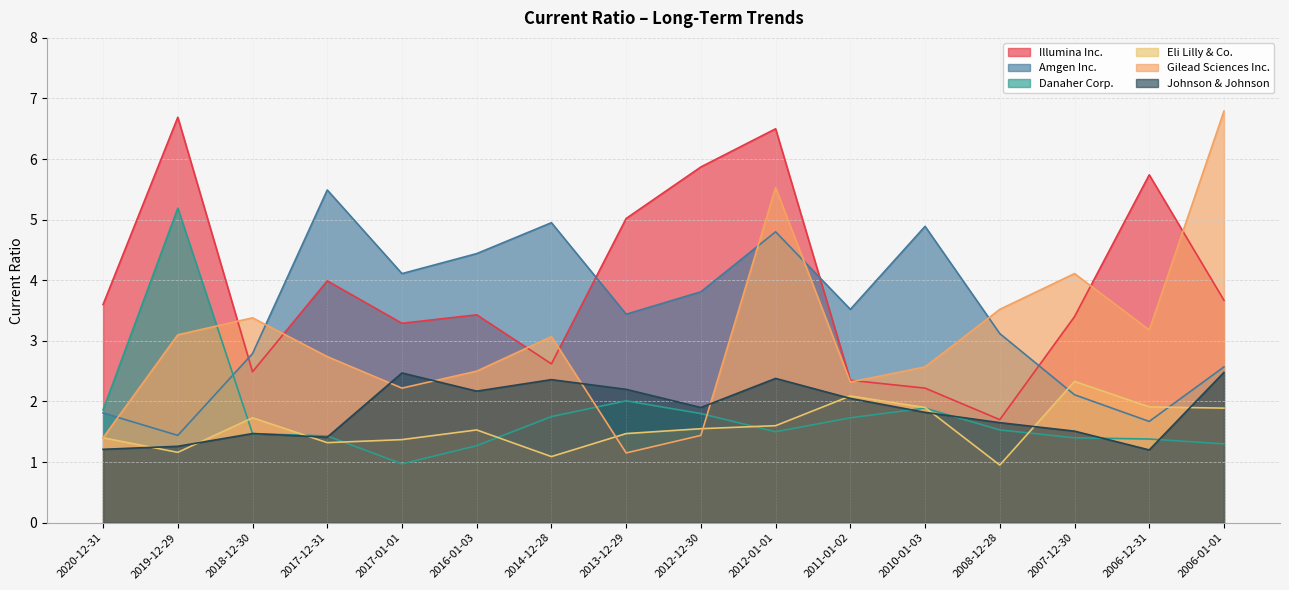

At which category is the sum across all series the highest?

2012-01-01